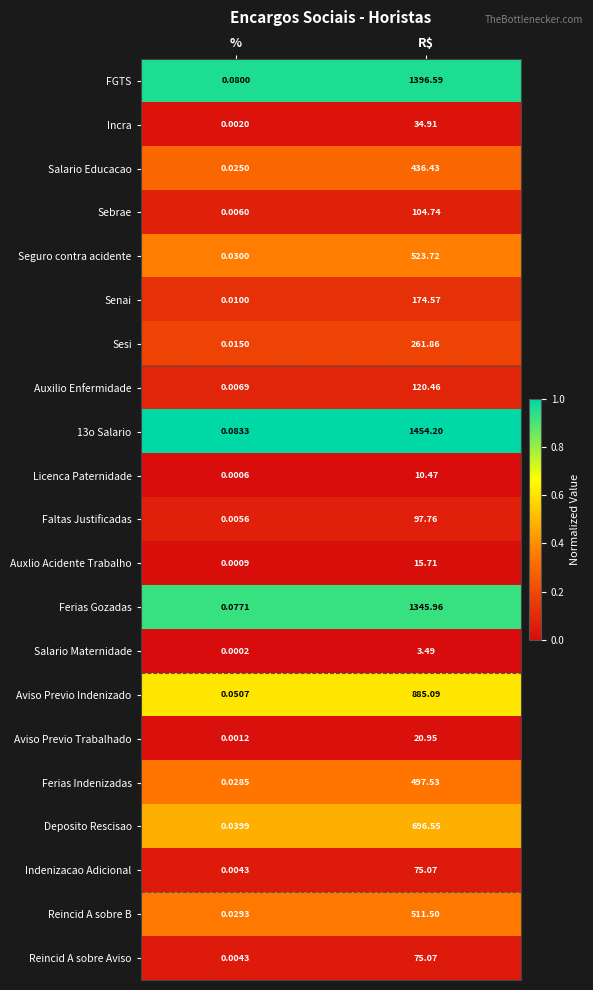

List the labels in order of Ferias Gozadas value, smallest first.

%, R$